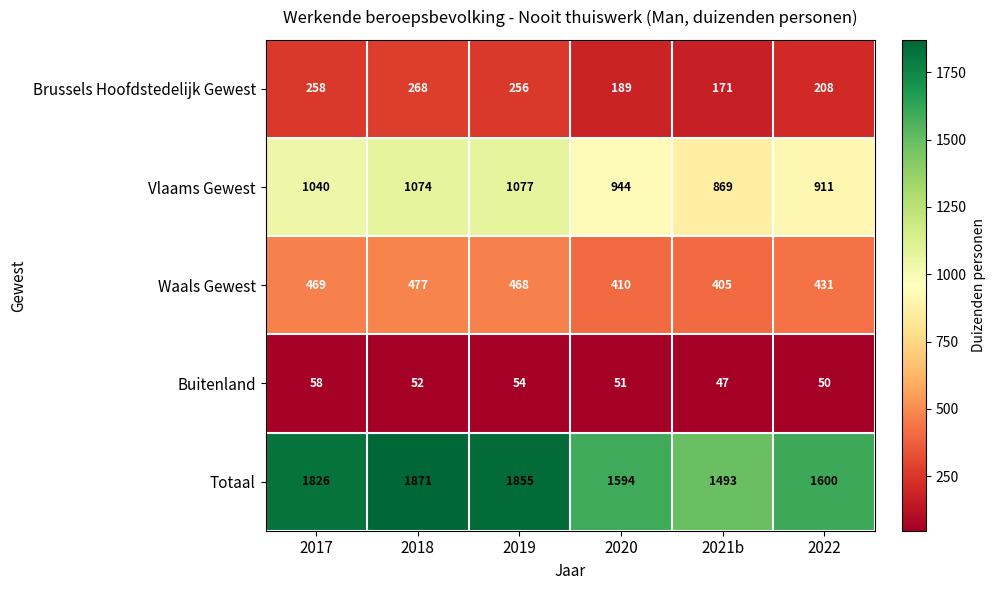

The value of Vlaams Gewest at 2021b is 1176. True or false?

False